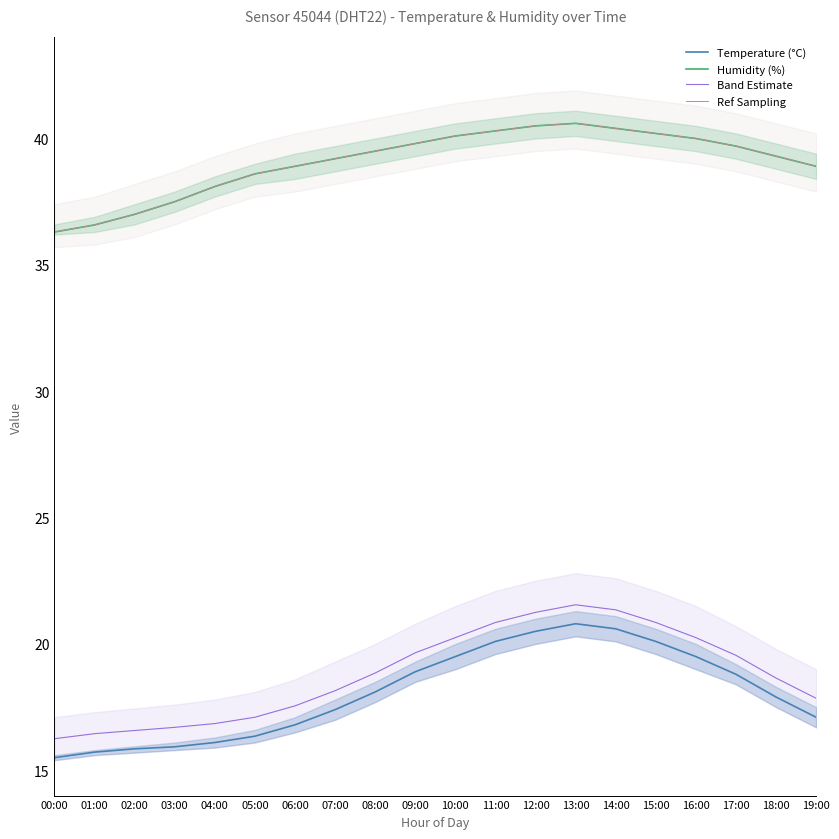

Reading left to right, transcribe all the data shown in this chart.

Temperature (°C): 00:00=15.5	01:00=15.7	02:00=15.8	03:00=15.9	04:00=16.1	05:00=16.4	06:00=16.8	07:00=17.4	08:00=18.1	09:00=18.9	10:00=19.5	11:00=20.1	12:00=20.5	13:00=20.8	14:00=20.6	15:00=20.1	16:00=19.5	17:00=18.8	18:00=17.9	19:00=17.1
Humidity (%): 00:00=36.3	01:00=36.6	02:00=37.0	03:00=37.5	04:00=38.1	05:00=38.6	06:00=38.9	07:00=39.2	08:00=39.5	09:00=39.8	10:00=40.1	11:00=40.3	12:00=40.5	13:00=40.6	14:00=40.4	15:00=40.2	16:00=40.0	17:00=39.7	18:00=39.3	19:00=38.9
Band Estimate: 00:00=16.2	01:00=16.4	02:00=16.6	03:00=16.7	04:00=16.9	05:00=17.1	06:00=17.6	07:00=18.1	08:00=18.9	09:00=19.6	10:00=20.2	11:00=20.9	12:00=21.2	13:00=21.6	14:00=21.4	15:00=20.9	16:00=20.2	17:00=19.5	18:00=18.6	19:00=17.9
Ref Sampling: 00:00=36.3	01:00=36.6	02:00=37.0	03:00=37.5	04:00=38.1	05:00=38.6	06:00=38.9	07:00=39.2	08:00=39.5	09:00=39.8	10:00=40.1	11:00=40.3	12:00=40.5	13:00=40.6	14:00=40.4	15:00=40.2	16:00=40.0	17:00=39.7	18:00=39.3	19:00=38.9